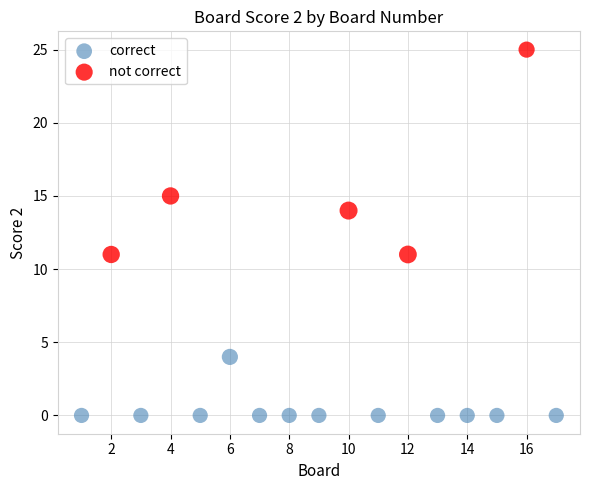

Which series contains the highest Y value?

not correct